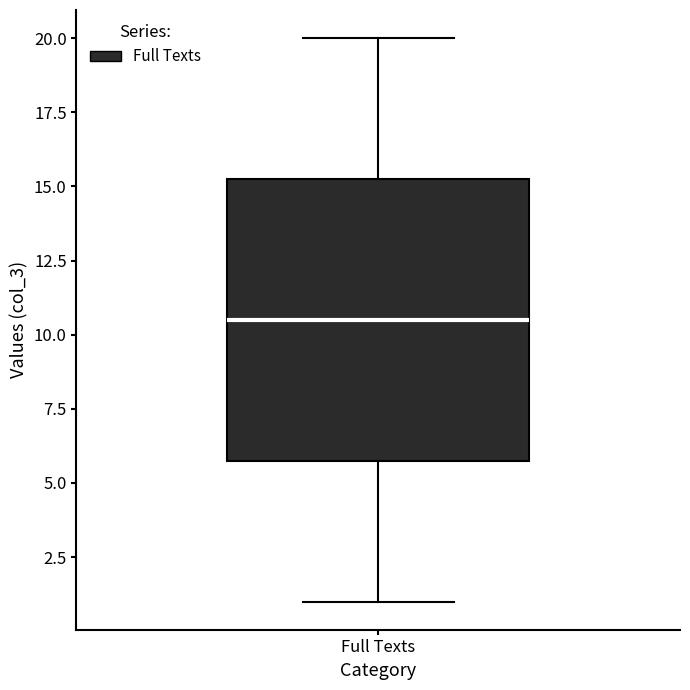

Where does the upper whisker of the box for Full Texts end on the y-axis? The values are not printed on the chart, so give them approximately, as read against the axis.

20.0